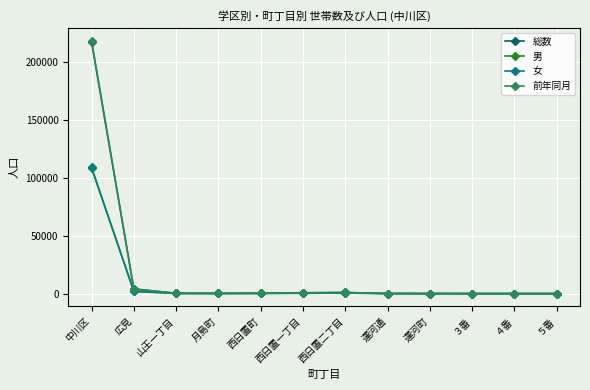

What are all the series names shown in the legend?

総数, 男, 女, 前年同月